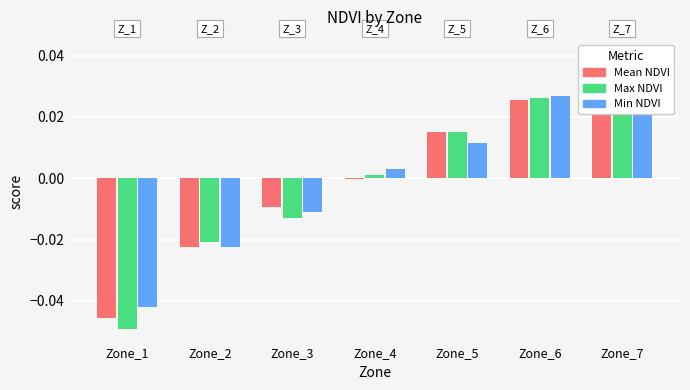

Is the value of Max NDVI at Zone_6 greater than the value of Min NDVI at Zone_7?

No